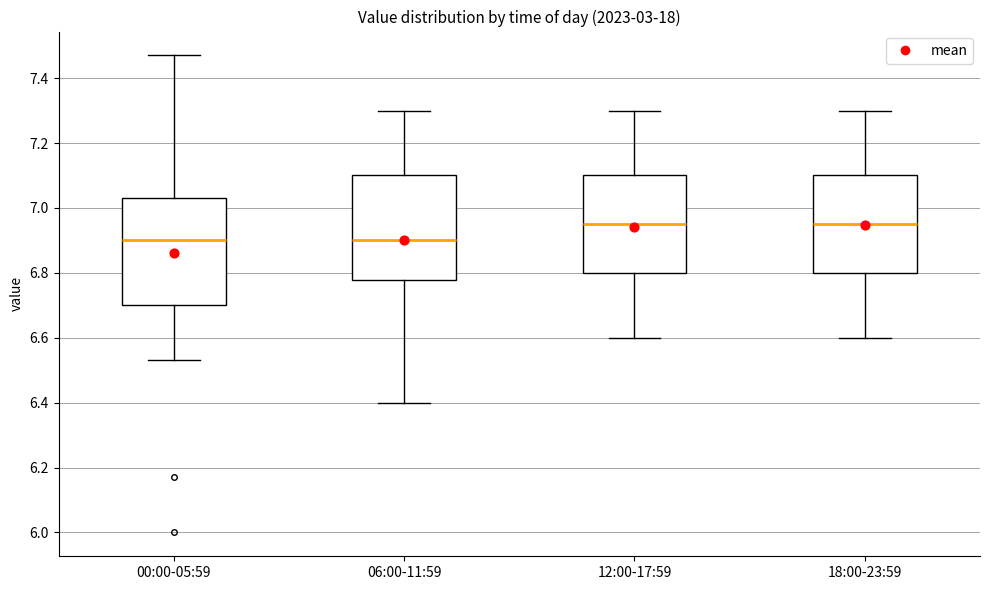

Reading left to right, read every box against the y-axis: the position of its median line, the range the box covers, and the ends of its whiskers. The values are not printed on the chart, so give them approximately, as read against the axis.

00:00-05:59: median 6.90, box 6.70 to 7.04, whiskers 6.54 to 7.48
06:00-11:59: median 6.90, box 6.78 to 7.10, whiskers 6.40 to 7.30
12:00-17:59: median 6.96, box 6.80 to 7.10, whiskers 6.60 to 7.30
18:00-23:59: median 6.96, box 6.80 to 7.10, whiskers 6.60 to 7.30